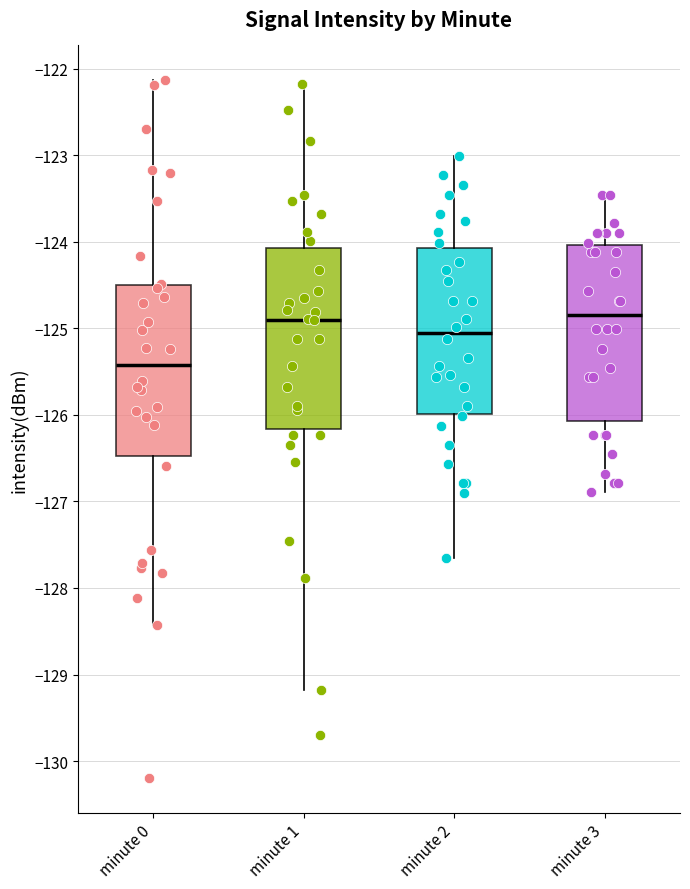

Reading left to right, read every box against the y-axis: the position of its median line, the range the box covers, and the ends of its whiskers. The values are not printed on the chart, so give them approximately, as read against the axis.

minute 0: median -125.4, box -126.5 to -124.5, whiskers -128.4 to -122.1
minute 1: median -124.9, box -126.2 to -124.1, whiskers -129.2 to -122.2
minute 2: median -125.1, box -126.0 to -124.1, whiskers -127.7 to -123.0
minute 3: median -124.8, box -126.1 to -124.0, whiskers -126.9 to -123.5